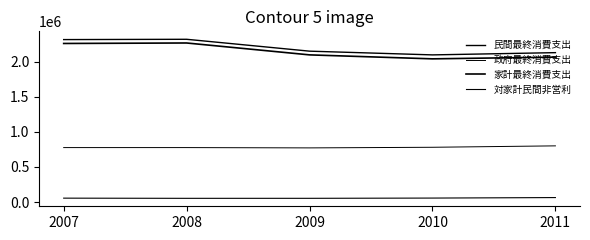

Does the chart have visible grid lines?

No